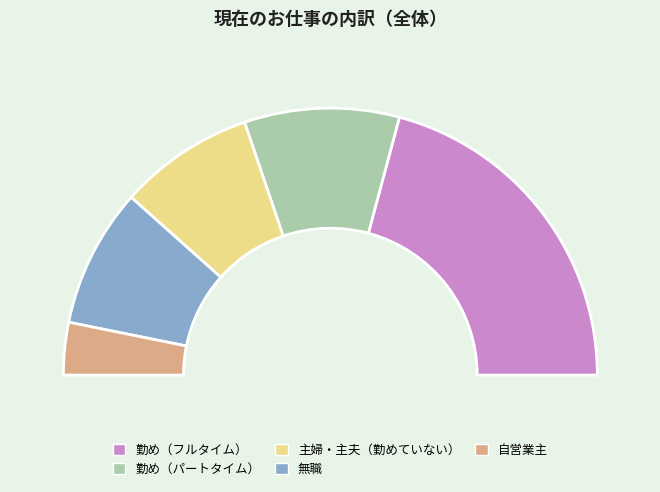

Does 勤め（フルタイム） represent more than half of the total?

No